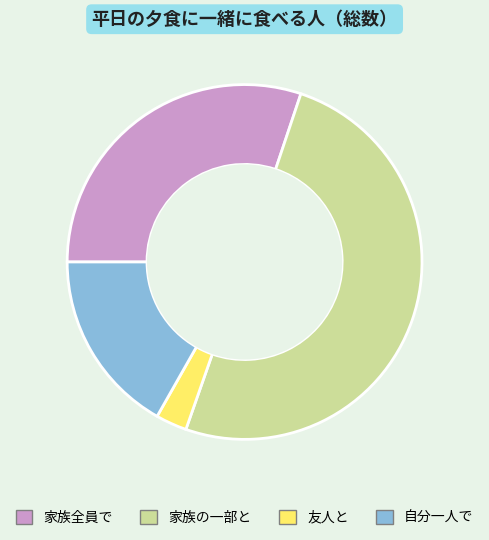

Combined, do 家族全員で and 家族の一部と account for over 50%?

Yes